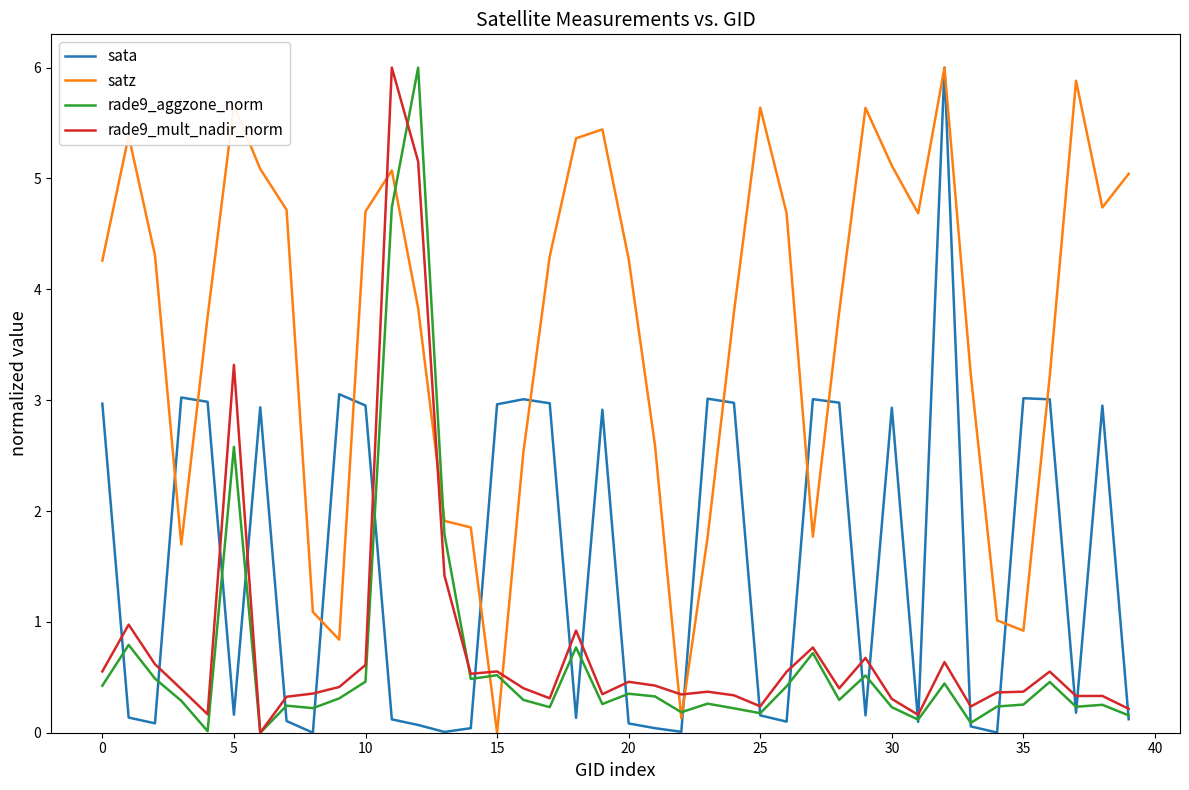

What is the maximum value for sata?

6.0